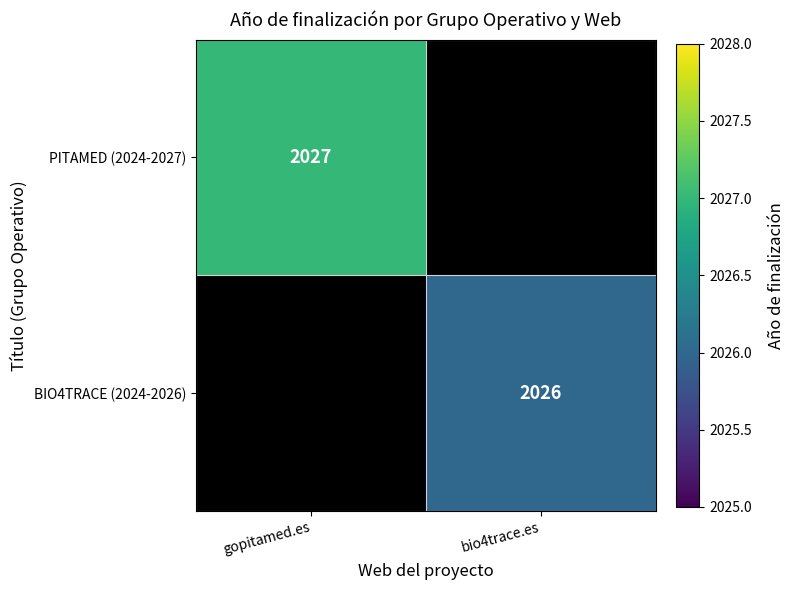

Which label corresponds to the largest value in the chart?

gopitamed.es